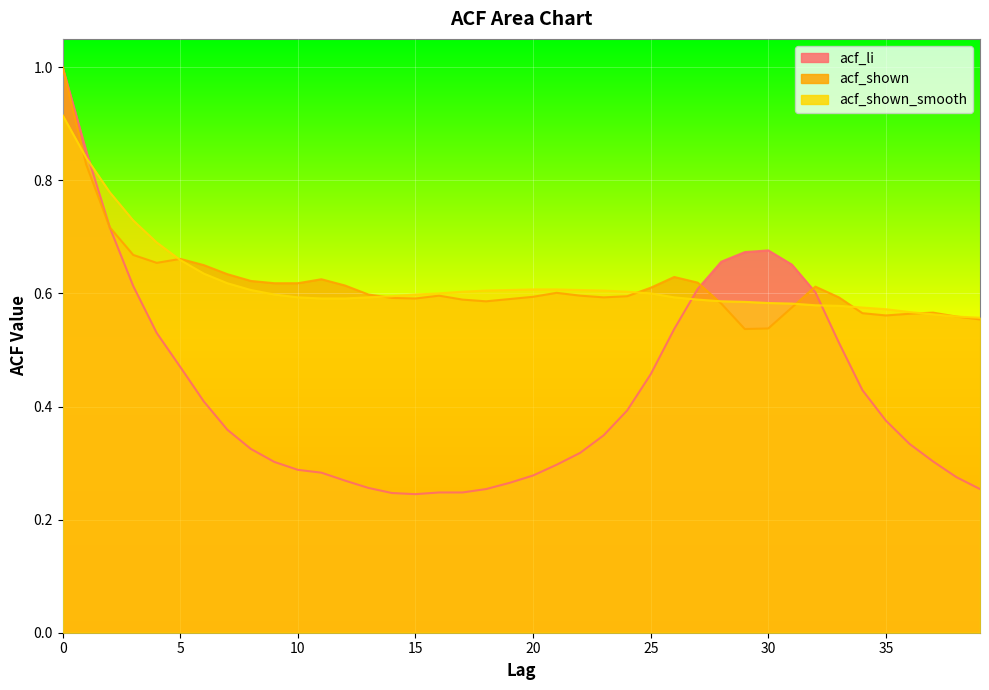

Which series changed the most between 13 and 28?

acf_li